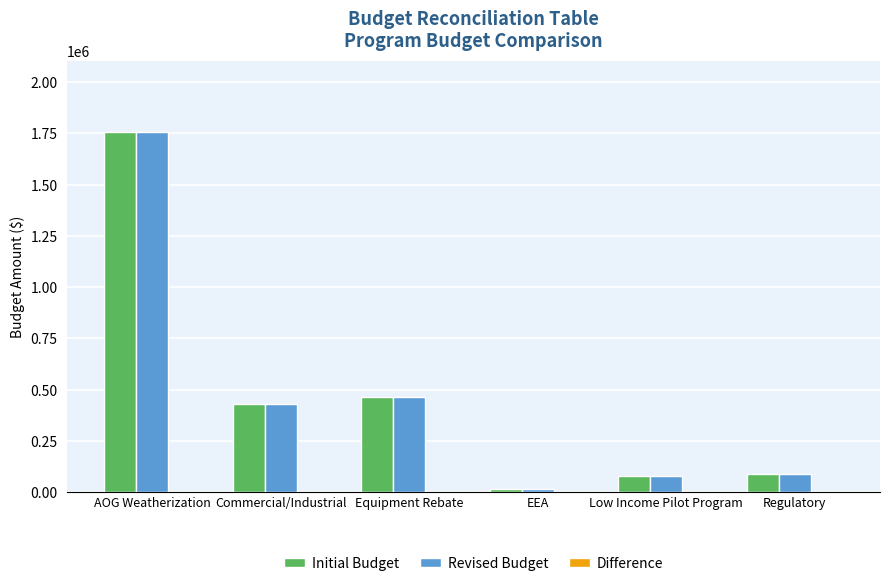

How many series are shown in this chart?

2